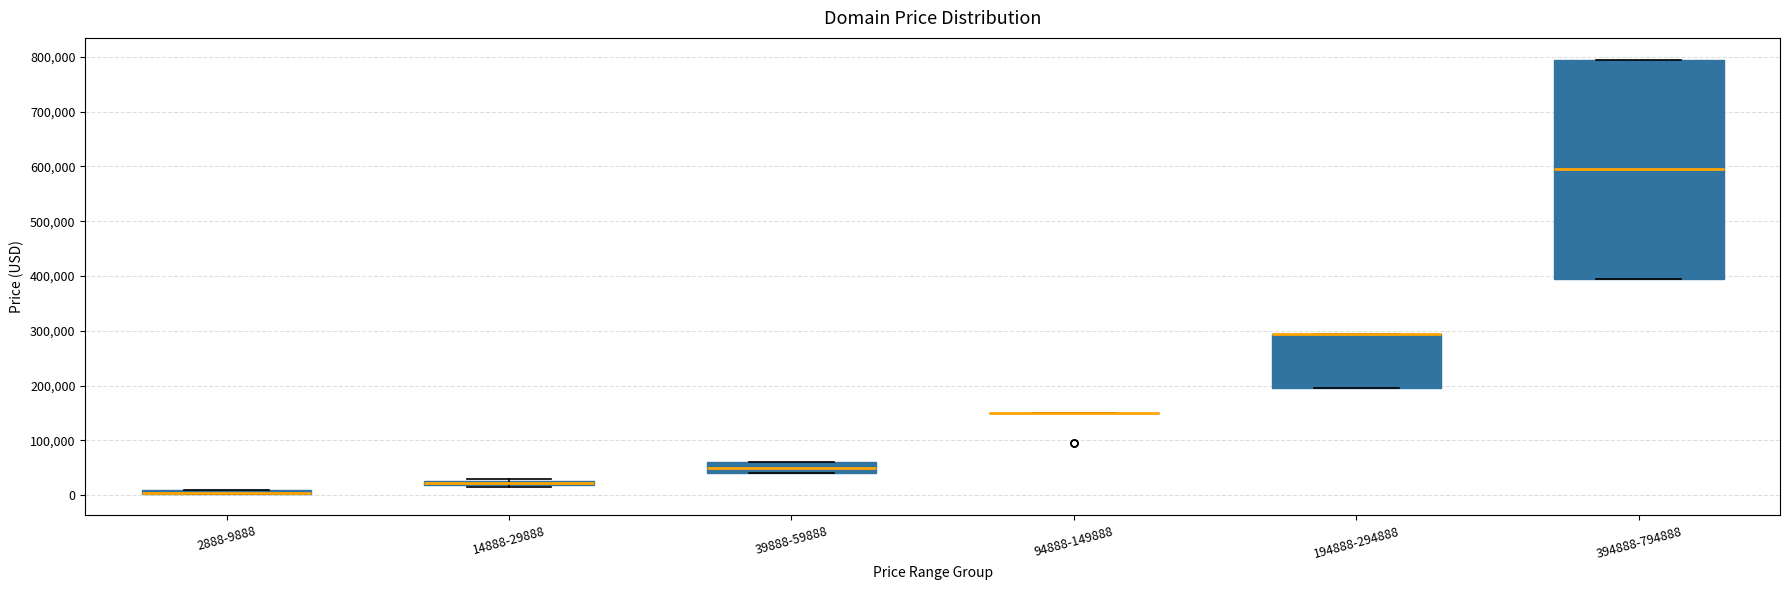

Which box is the tallest, from its lower edge to its upper edge?

394888-794888